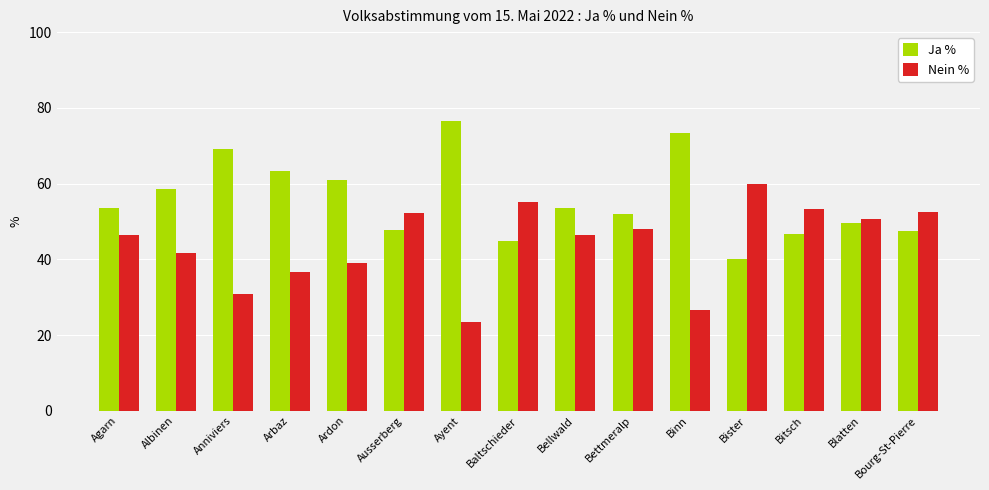

How many values in the Ja % series are below 53?

7